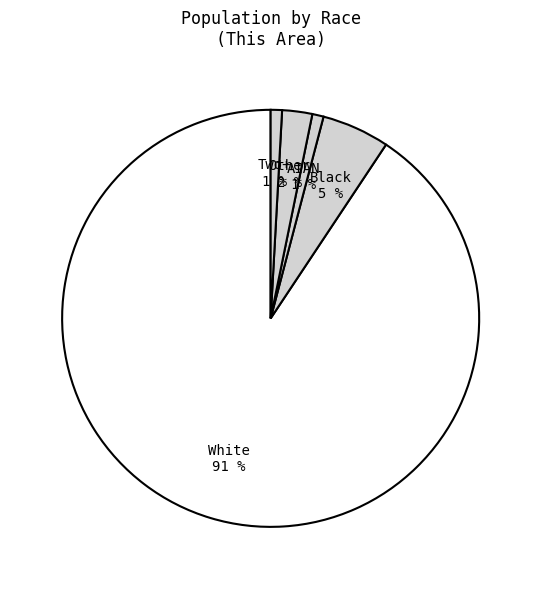

Which slice is the largest?

White alone